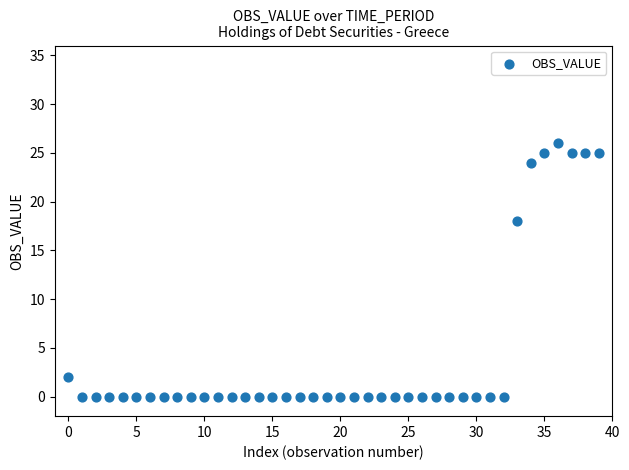

What Y value in the scatter plot is closest to 13?

18